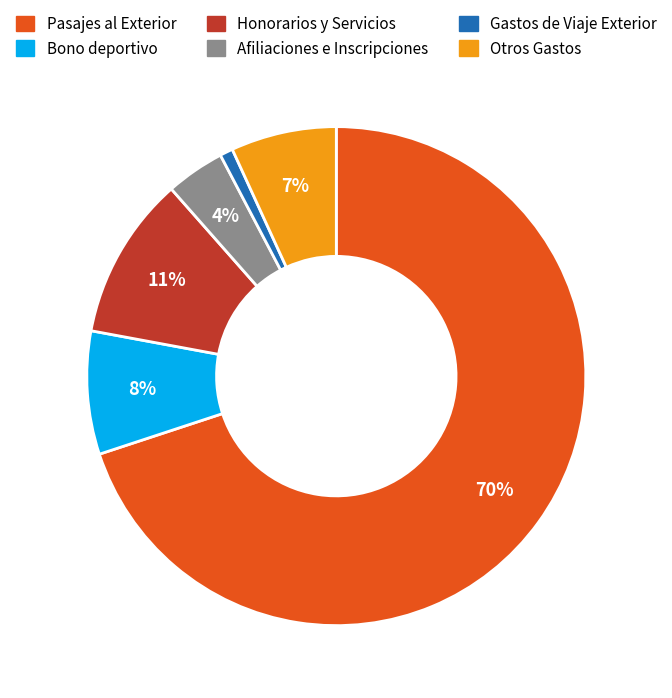

To the nearest percent, what portion does Honorarios y Servicios represent?

11%